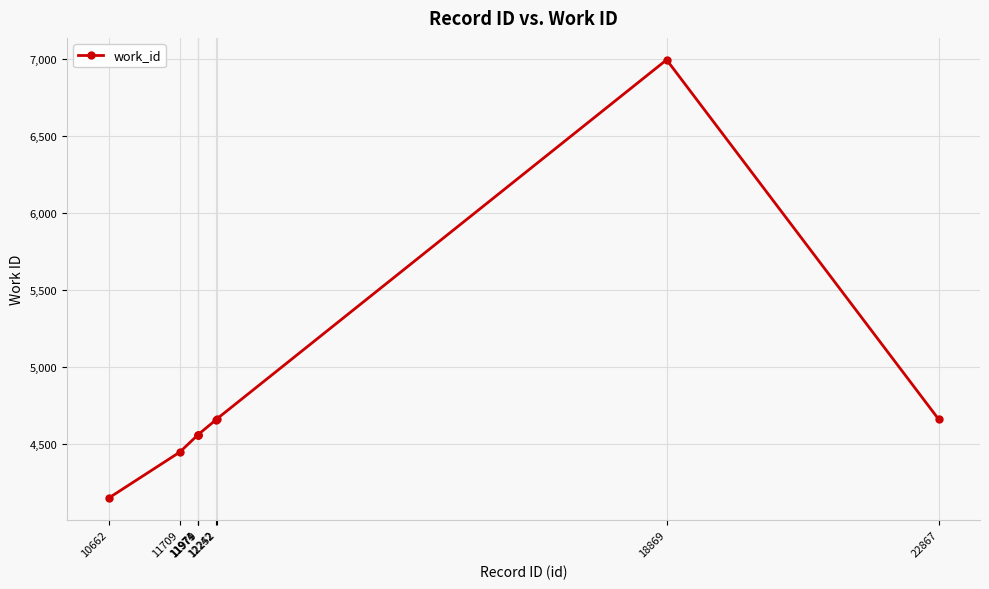

What is the value of the 6th point from the left?

4655